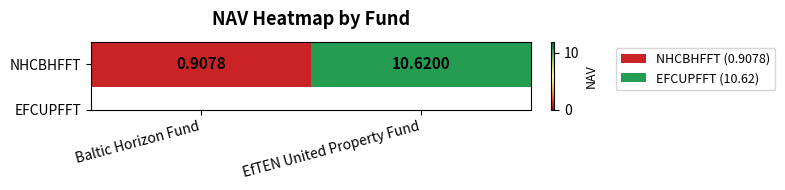

What is the difference between the maximum and minimum values?

9.7